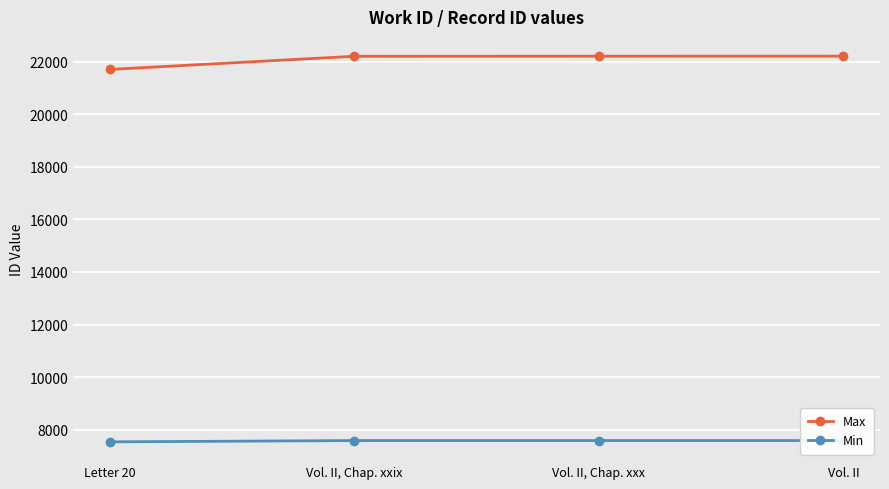

At which category is the sum across all series the highest?

Vol. II